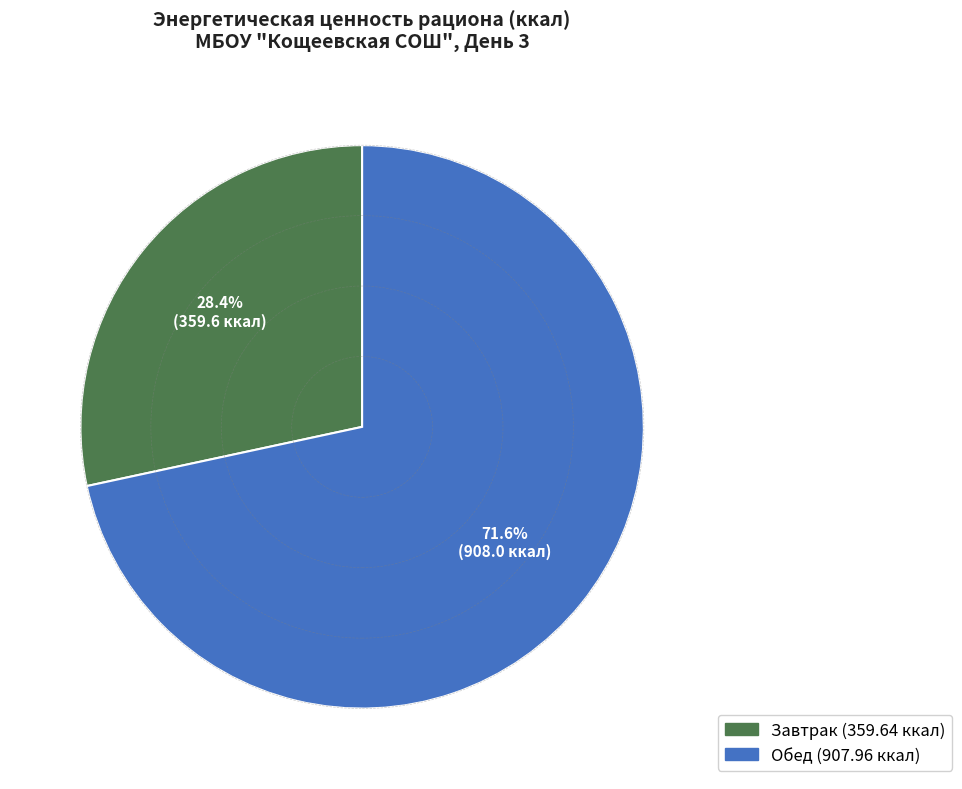

Is there any slice that represents more than half of the pie?

Yes